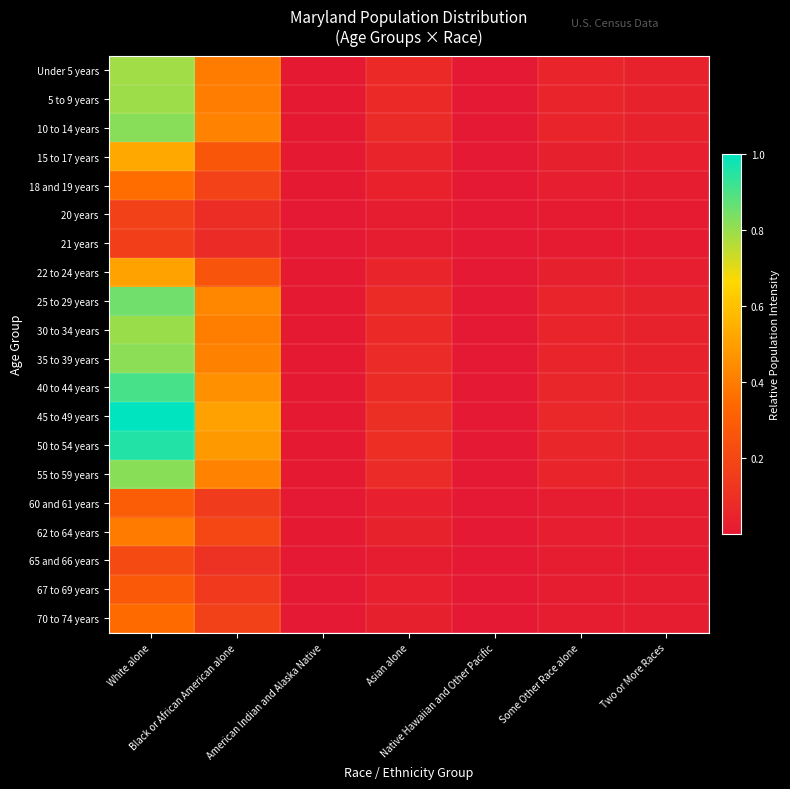

What is the spread (max minus min) of values at White alone?

0.8